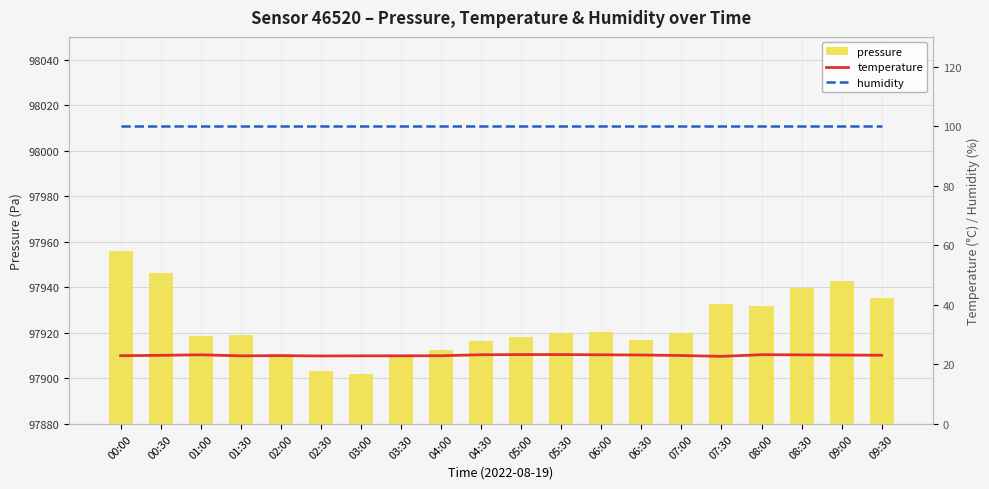

At how many categories does at least one series exceed 11806?

20